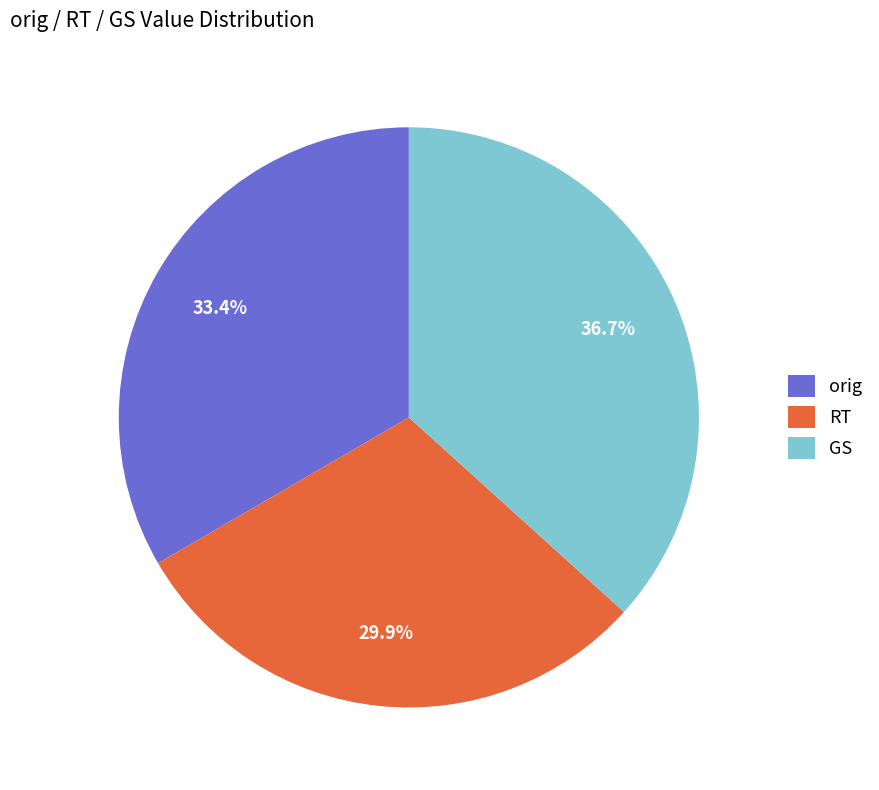

Does GS represent more than half of the total?

No